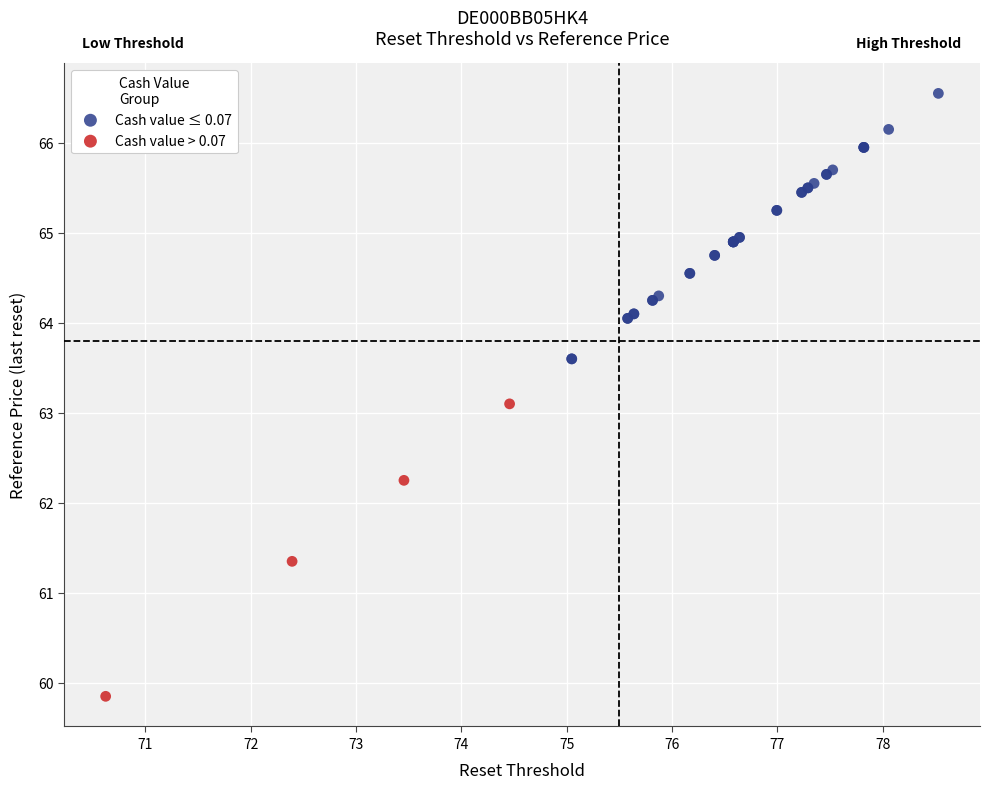

Which series contains the highest Y value?

Cash value ≤ 0.07